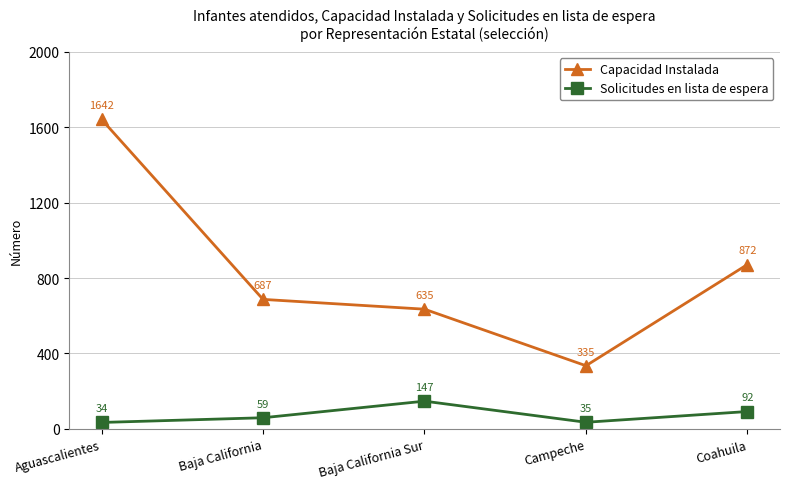

What is the label of the 1st point from the left?

Aguascalientes